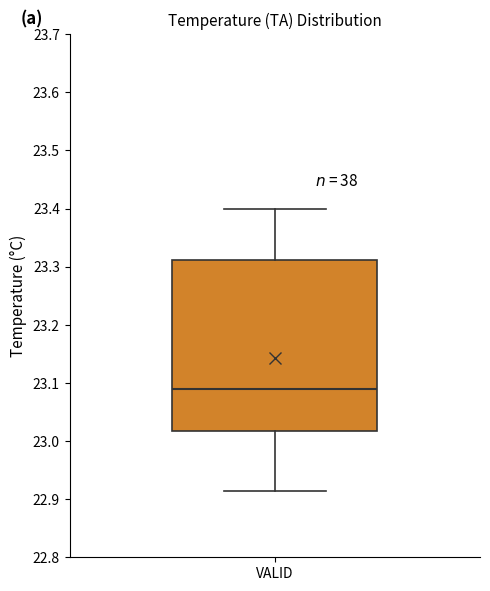

Where is the lower edge of the box for VALID on the y-axis? The values are not printed on the chart, so give them approximately, as read against the axis.

23.02